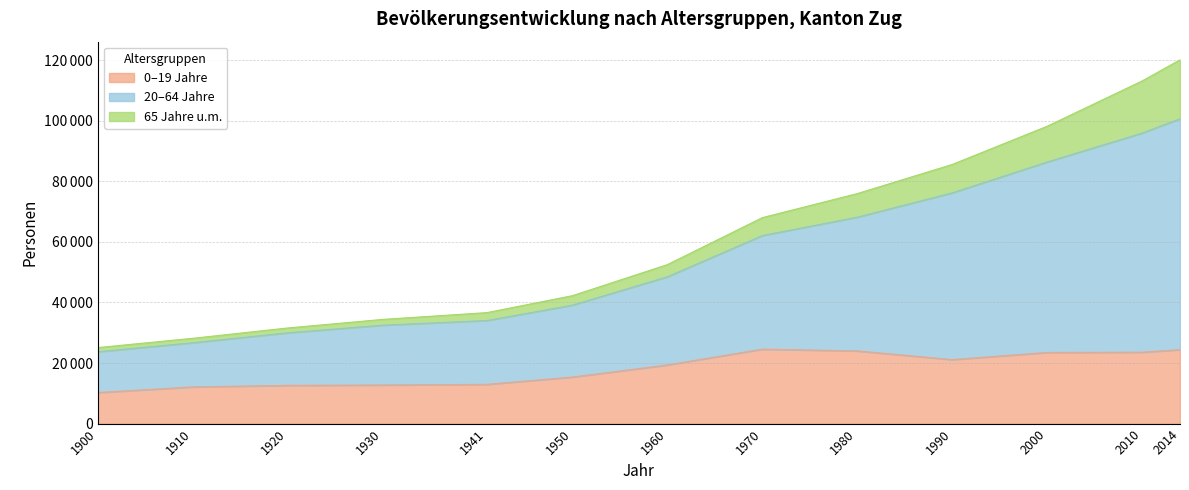

What are all the series names shown in the legend?

0–19 Jahre, 20–64 Jahre, 65 Jahre u.m.